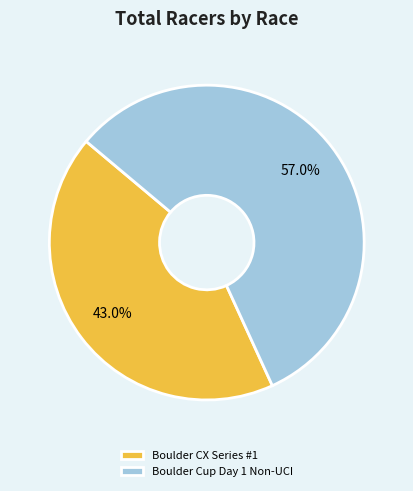

What portion of the pie excludes Boulder Cup Day 1 Non-UCI?

43.0%